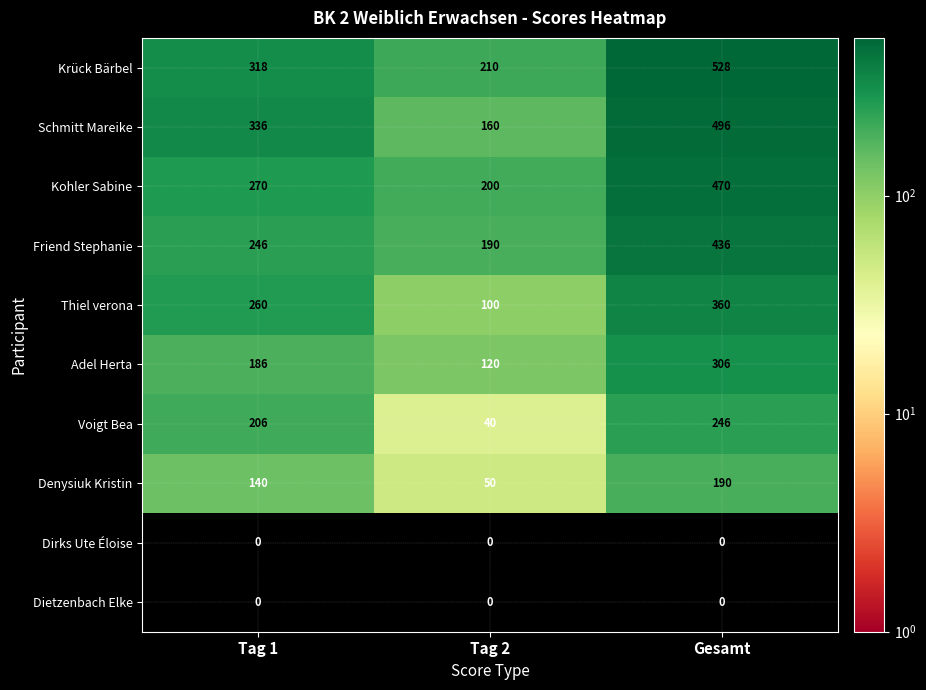

Which series has the largest total across all categories?

Krück Bärbel